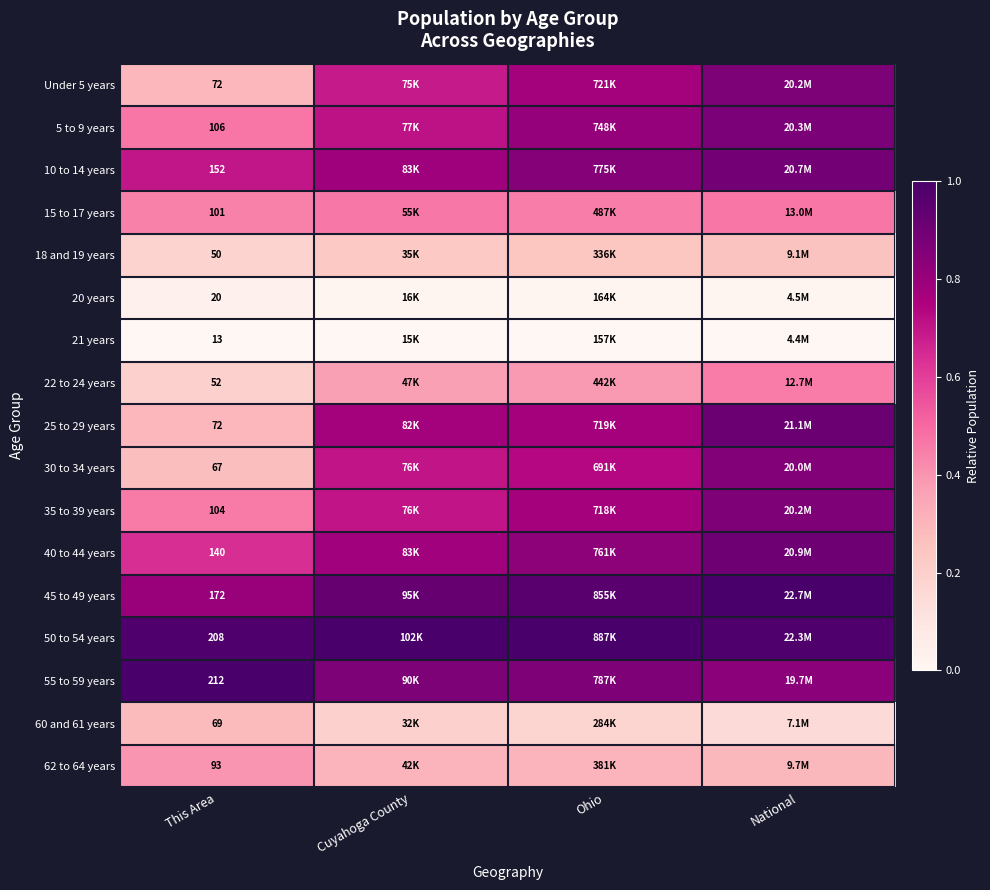

At which category is the sum across all series the highest?

National